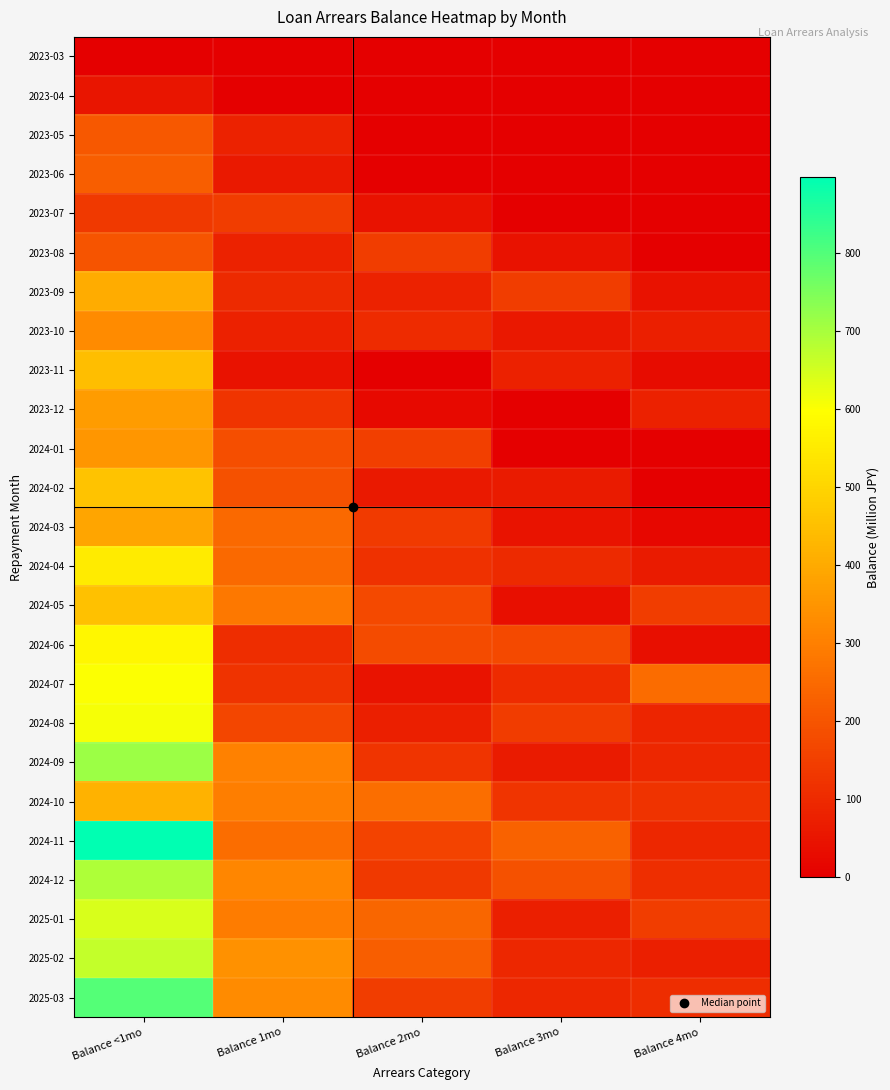

Reading left to right, extract all data points from this chart.

2023-03: Balance <1mo=0.0	Balance 1mo=0.0	Balance 2mo=0.0	Balance 3mo=0.0	Balance 4mo=0.0
2023-04: Balance <1mo=49.3	Balance 1mo=0.0	Balance 2mo=0.0	Balance 3mo=0.0	Balance 4mo=0.0
2023-05: Balance <1mo=208.2	Balance 1mo=82.4	Balance 2mo=0.0	Balance 3mo=0.0	Balance 4mo=0.0
2023-06: Balance <1mo=221.1	Balance 1mo=61.4	Balance 2mo=0.0	Balance 3mo=0.0	Balance 4mo=0.0
2023-07: Balance <1mo=136.4	Balance 1mo=145.3	Balance 2mo=43.4	Balance 3mo=0.0	Balance 4mo=0.0
2023-08: Balance <1mo=196.6	Balance 1mo=82.2	Balance 2mo=145.3	Balance 3mo=43.4	Balance 4mo=0.0
2023-09: Balance <1mo=406.0	Balance 1mo=99.1	Balance 2mo=82.2	Balance 3mo=145.3	Balance 4mo=43.4
2023-10: Balance <1mo=328.9	Balance 1mo=77.4	Balance 2mo=104.0	Balance 3mo=57.6	Balance 4mo=74.5
2023-11: Balance <1mo=446.9	Balance 1mo=43.8	Balance 2mo=0.0	Balance 3mo=79.5	Balance 4mo=29.8
2023-12: Balance <1mo=367.3	Balance 1mo=125.0	Balance 2mo=24.5	Balance 3mo=0.0	Balance 4mo=79.5
2024-01: Balance <1mo=350.7	Balance 1mo=184.2	Balance 2mo=149.5	Balance 3mo=0.0	Balance 4mo=0.0
2024-02: Balance <1mo=459.0	Balance 1mo=192.4	Balance 2mo=59.9	Balance 3mo=65.1	Balance 4mo=0.0
2024-03: Balance <1mo=386.8	Balance 1mo=246.6	Balance 2mo=137.1	Balance 3mo=45.7	Balance 4mo=19.3
2024-04: Balance <1mo=551.0	Balance 1mo=247.2	Balance 2mo=118.1	Balance 3mo=98.4	Balance 4mo=65.0
2024-05: Balance <1mo=453.0	Balance 1mo=282.5	Balance 2mo=174.9	Balance 3mo=35.3	Balance 4mo=144.1
2024-06: Balance <1mo=581.5	Balance 1mo=106.1	Balance 2mo=175.8	Balance 3mo=174.8	Balance 4mo=35.3
2024-07: Balance <1mo=602.4	Balance 1mo=122.5	Balance 2mo=47.0	Balance 3mo=102.4	Balance 4mo=255.5
2024-08: Balance <1mo=606.6	Balance 1mo=166.0	Balance 2mo=76.7	Balance 3mo=141.4	Balance 4mo=88.4
2024-09: Balance <1mo=711.4	Balance 1mo=304.0	Balance 2mo=123.9	Balance 3mo=64.3	Balance 4mo=92.3
2024-10: Balance <1mo=418.0	Balance 1mo=295.6	Balance 2mo=260.6	Balance 3mo=124.8	Balance 4mo=121.4
2024-11: Balance <1mo=896.9	Balance 1mo=256.6	Balance 2mo=159.6	Balance 3mo=232.6	Balance 4mo=93.4
2024-12: Balance <1mo=690.3	Balance 1mo=317.9	Balance 2mo=134.2	Balance 3mo=190.7	Balance 4mo=111.1
2025-01: Balance <1mo=644.0	Balance 1mo=291.1	Balance 2mo=240.7	Balance 3mo=75.7	Balance 4mo=147.1
2025-02: Balance <1mo=666.0	Balance 1mo=342.9	Balance 2mo=222.2	Balance 3mo=94.1	Balance 4mo=74.8
2025-03: Balance <1mo=795.9	Balance 1mo=326.8	Balance 2mo=146.3	Balance 3mo=92.9	Balance 4mo=106.4